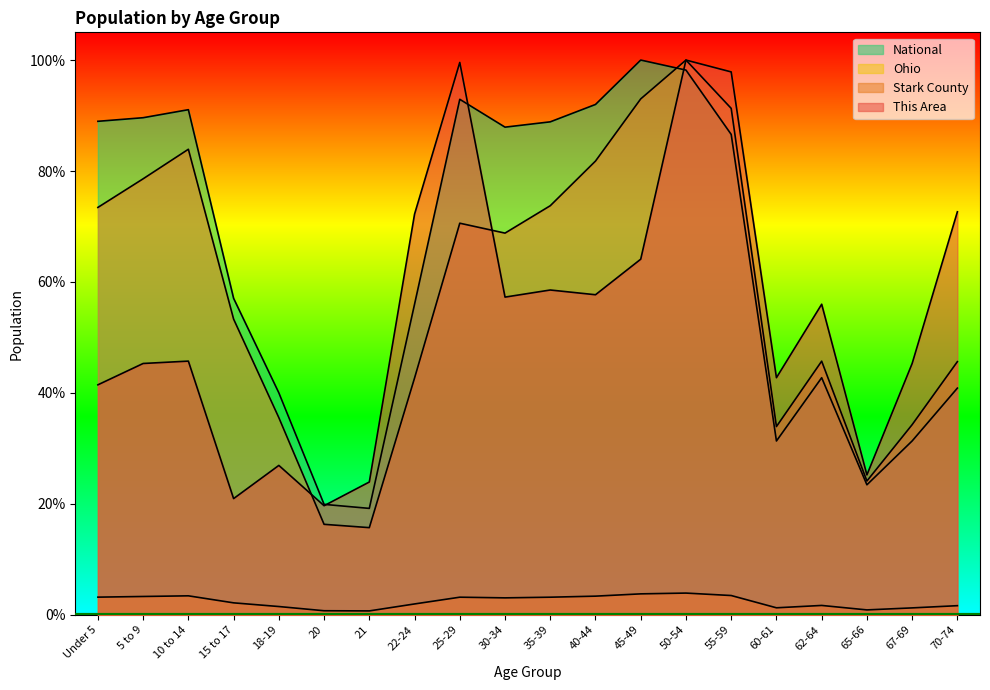

What is the value of the This Area point at the 10th from the left?

57.3